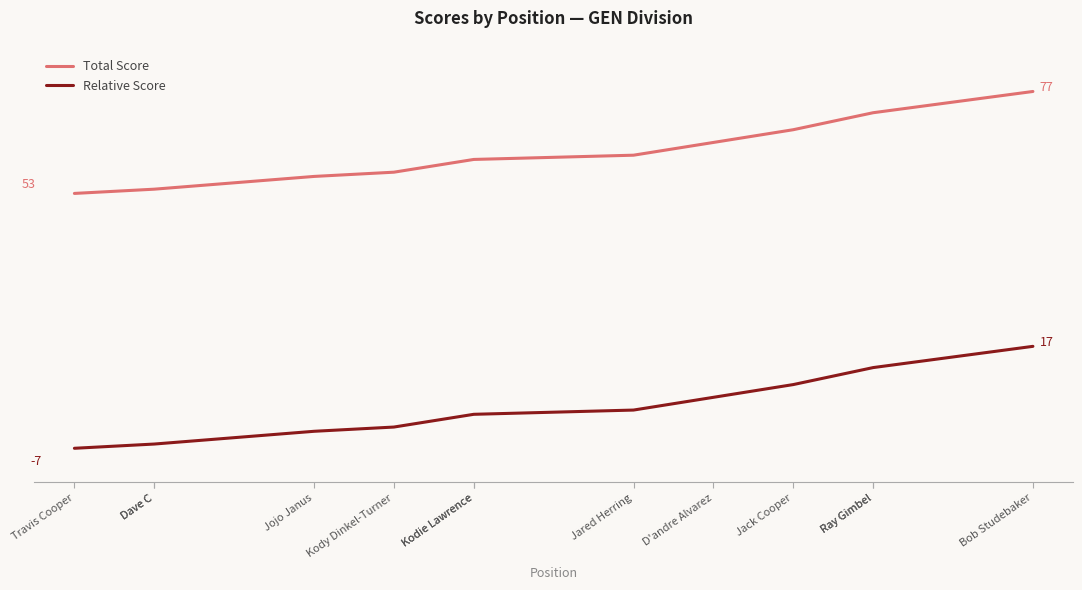

What are all the series names shown in the legend?

Total Score, Relative Score